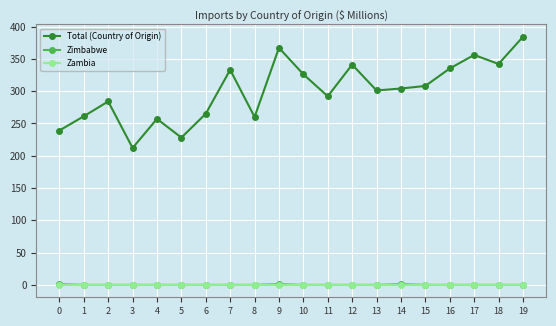

How many lines are shown in the chart?

3